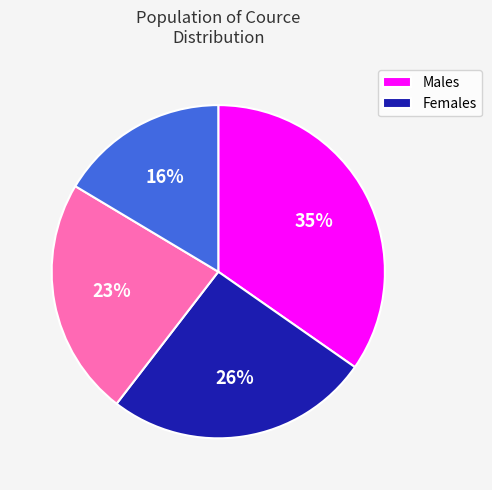

To the nearest percent, what is the average slice percentage?

25%